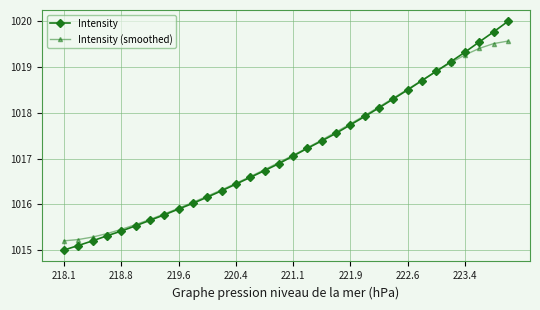

What is the maximum value for Intensity (smoothed)?

1019.6